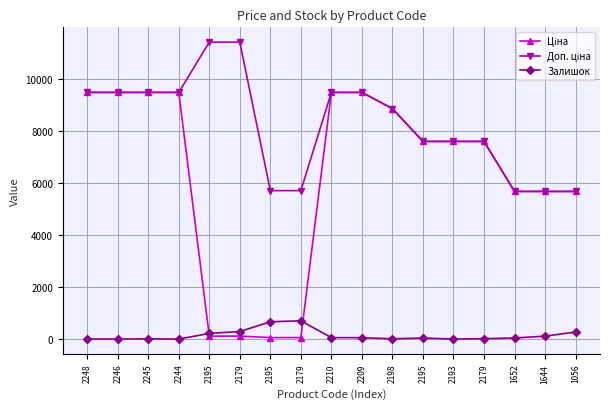

What is the difference between the Доп. ціна values at 2245 and 1644?

3806.2